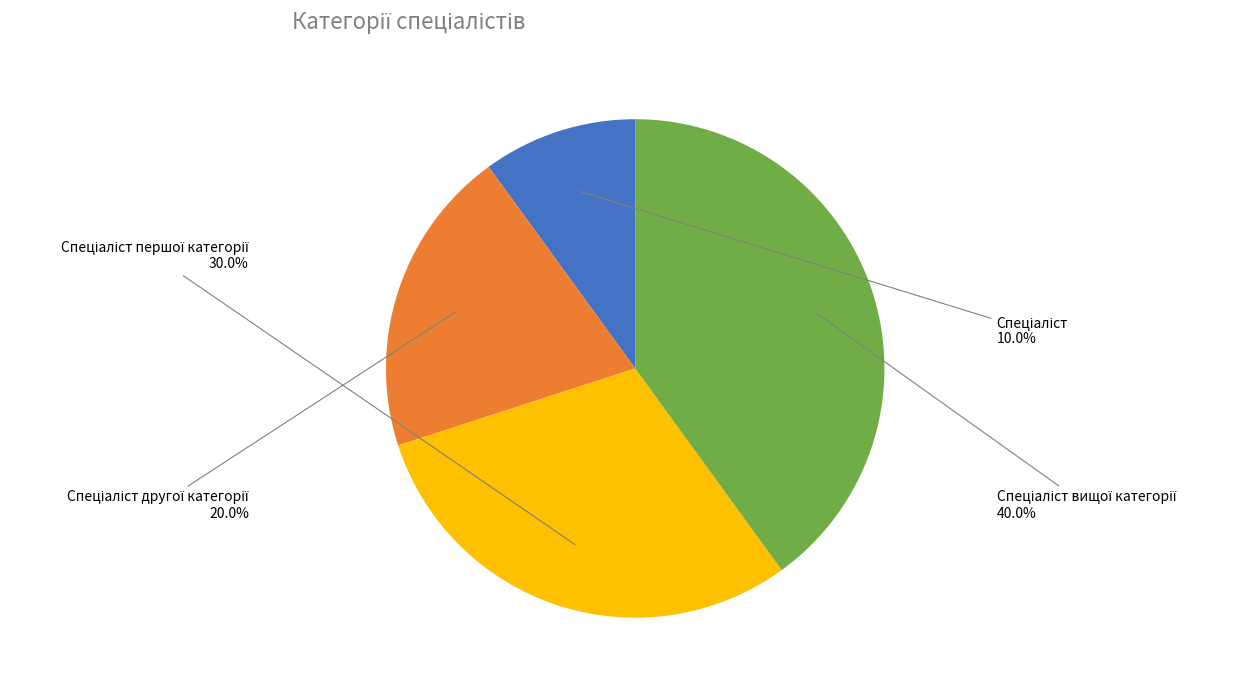

How many segments does this pie chart have?

4